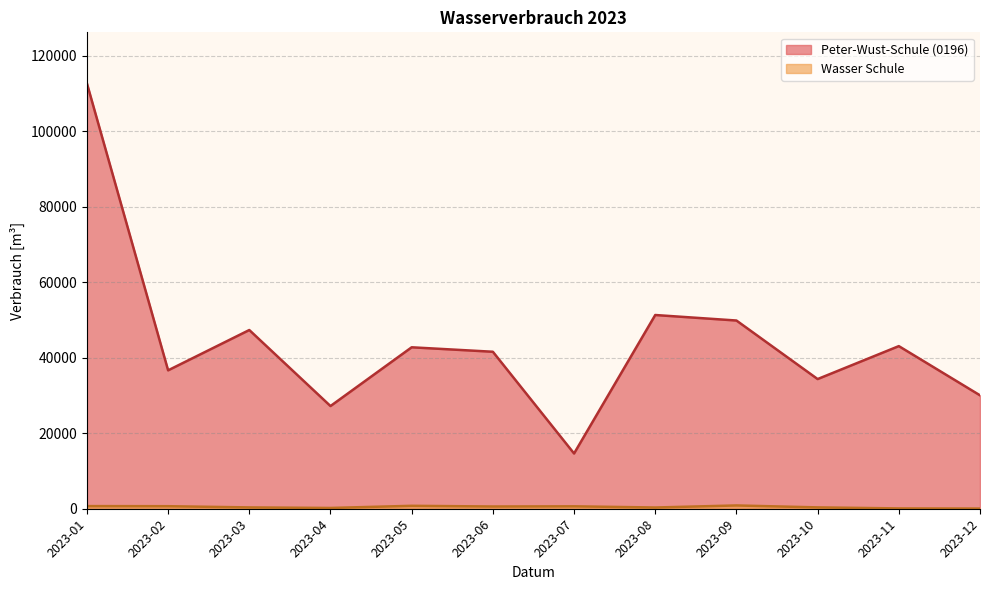

True or false: the data has more than 1 interior local peaks.

True